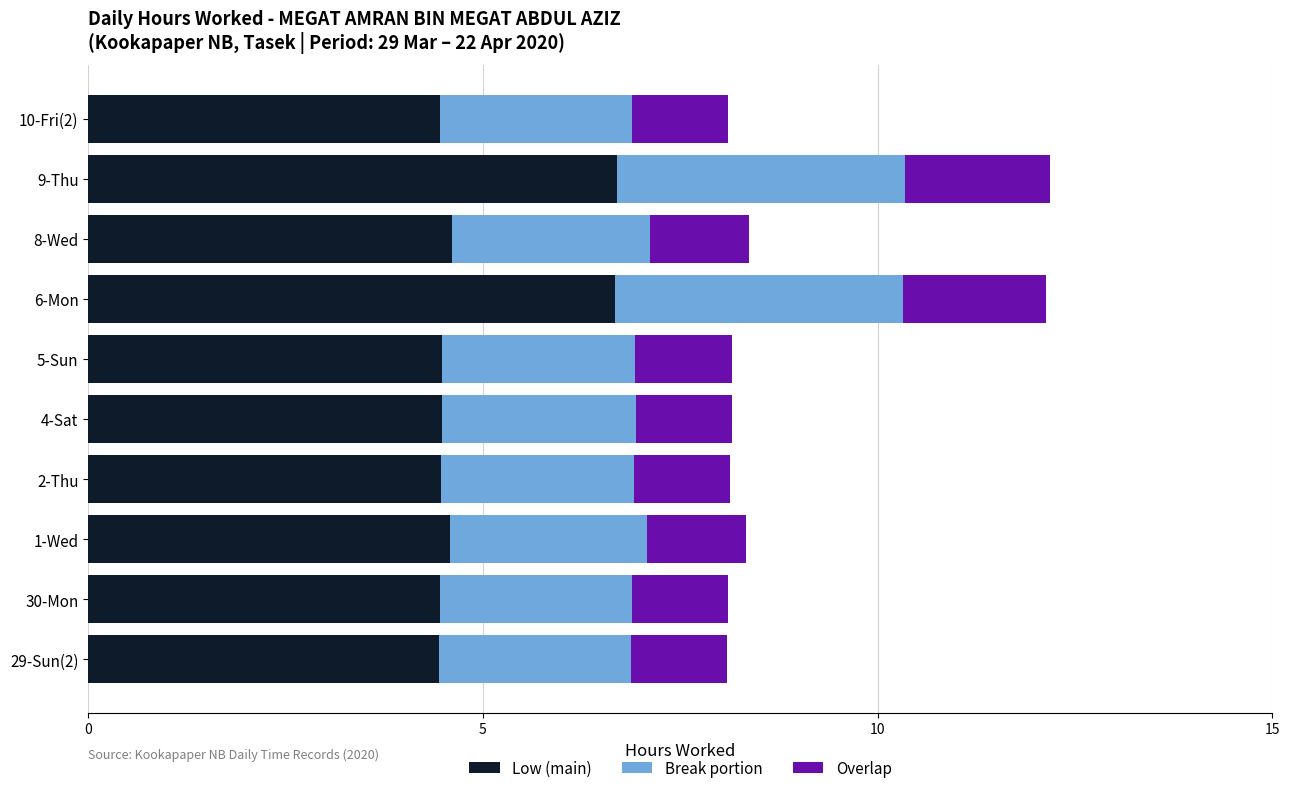

What is the total value across all series at 5-Sun?

8.2